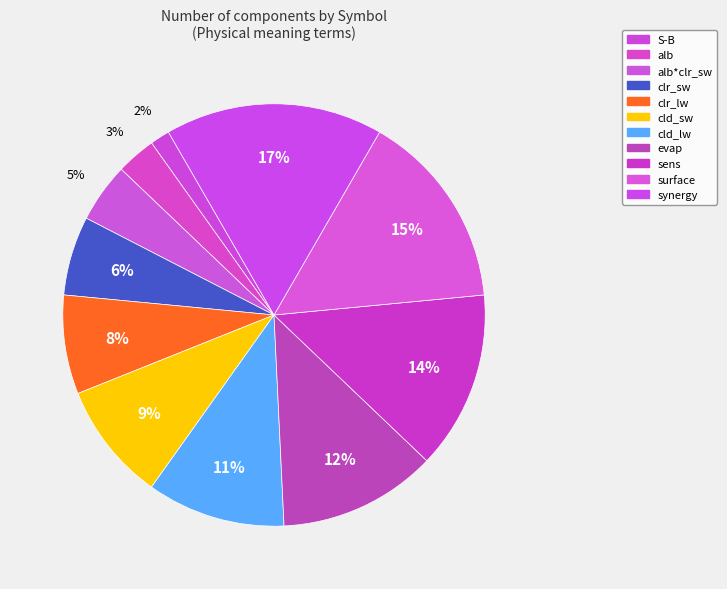

Count the number of slices in the pie.

11